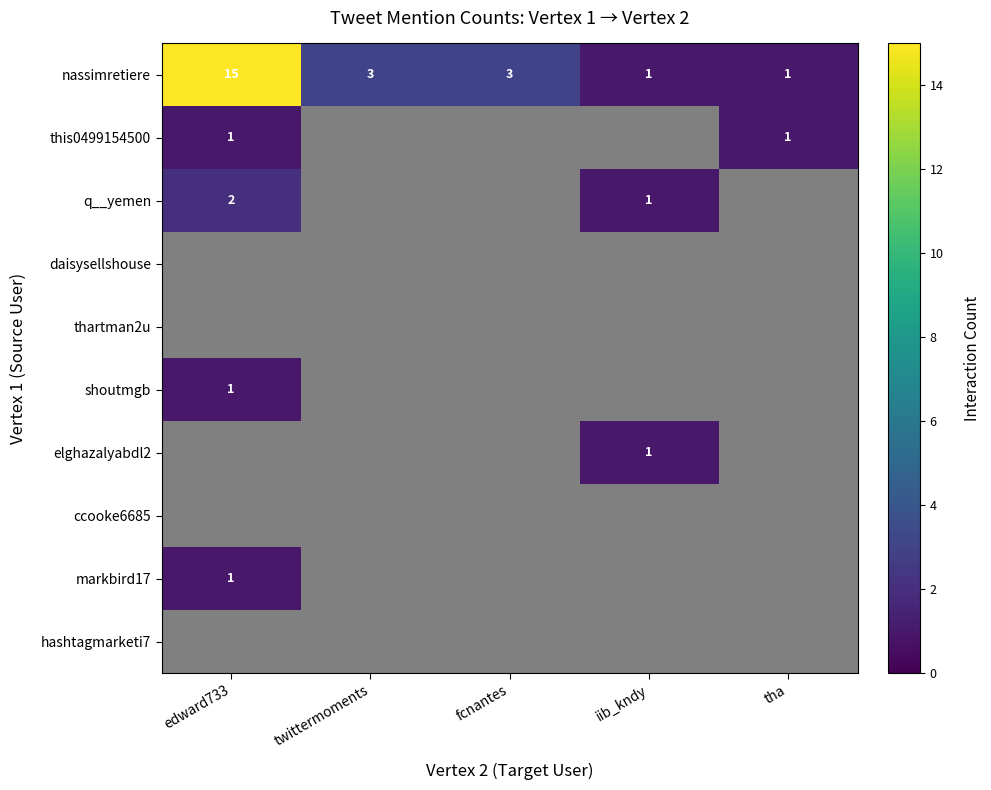

At which label does nassimretiere first exceed 3?

edward733